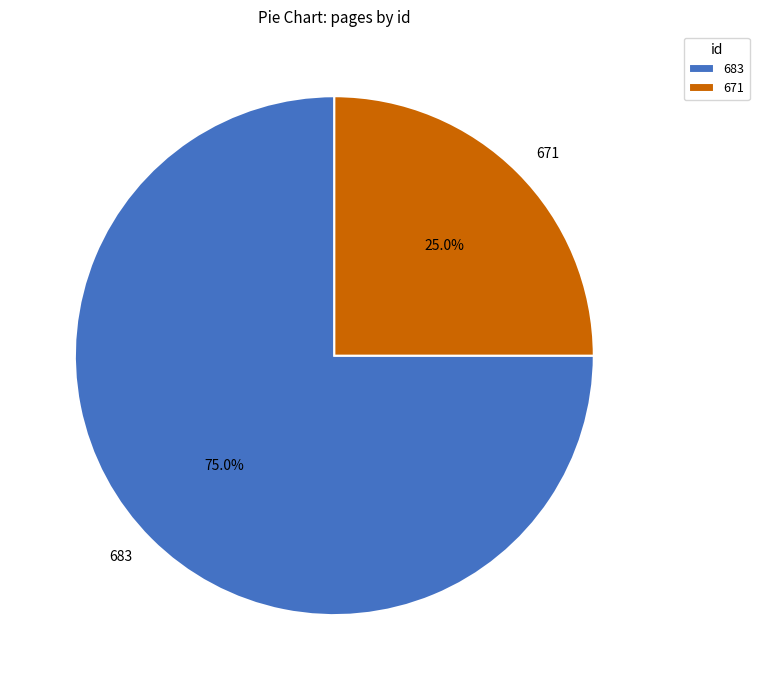

What is the ratio of the value at 683 to the value at 671?

3.0